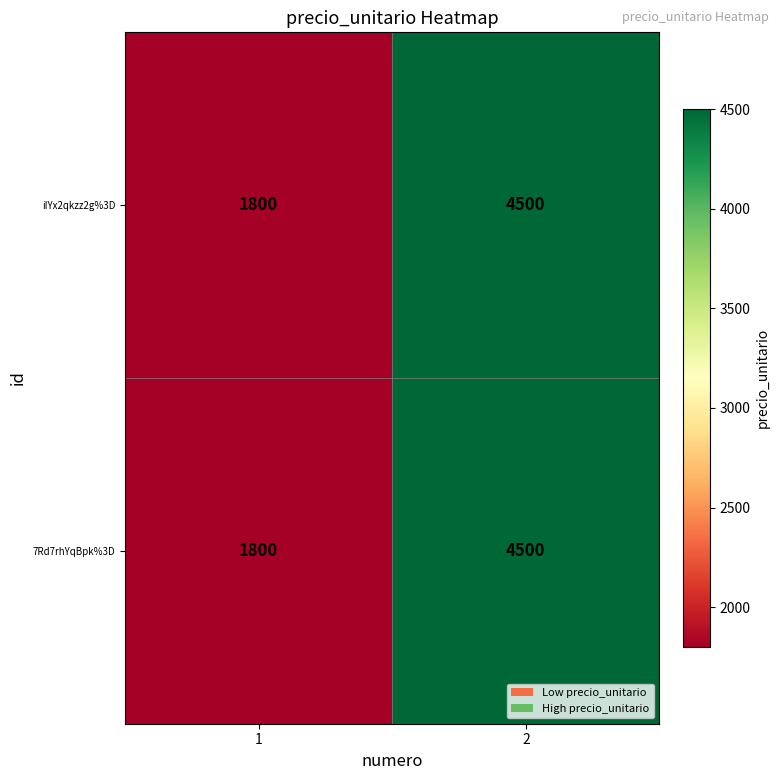

True or false: 7Rd7rhYqBpk%3D has a value of 4500 at 2.

True